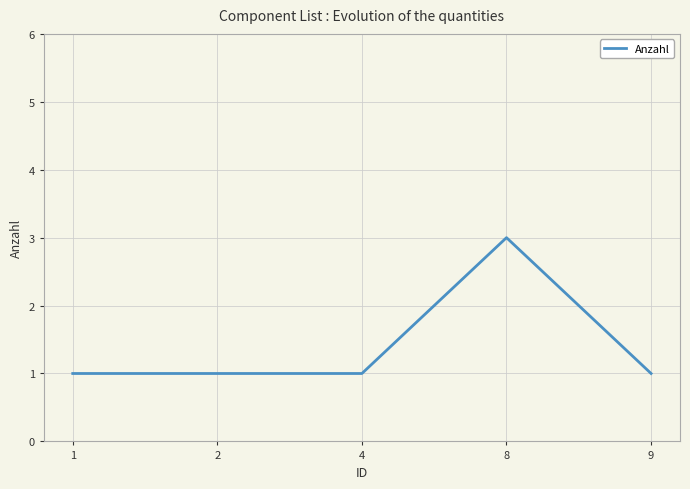

What is the smallest value displayed?

1